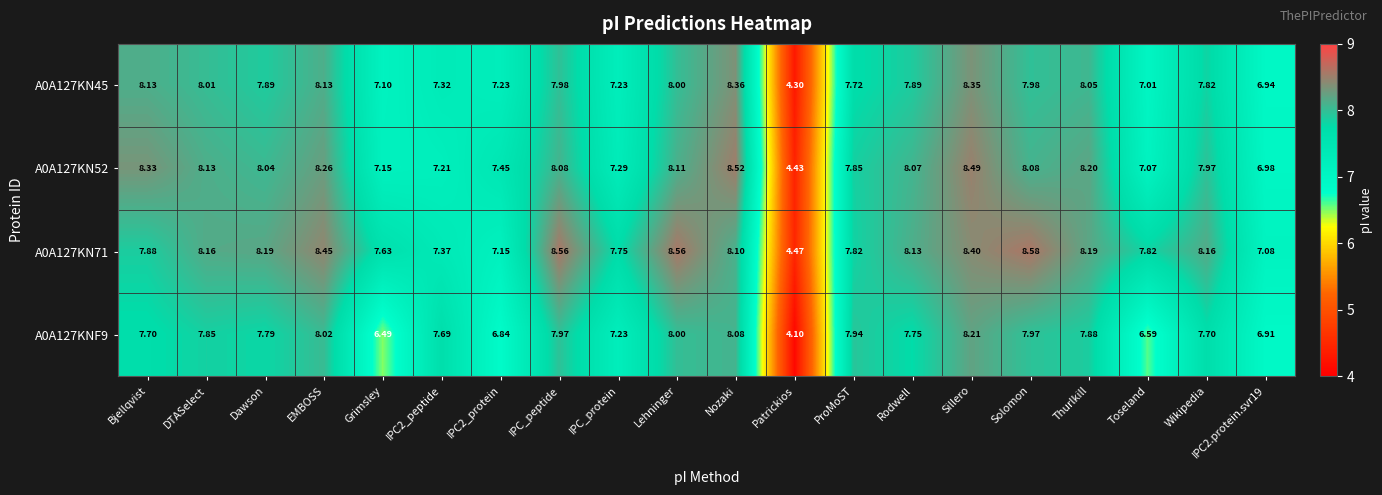

At which category is the sum across all series the highest?

Sillero